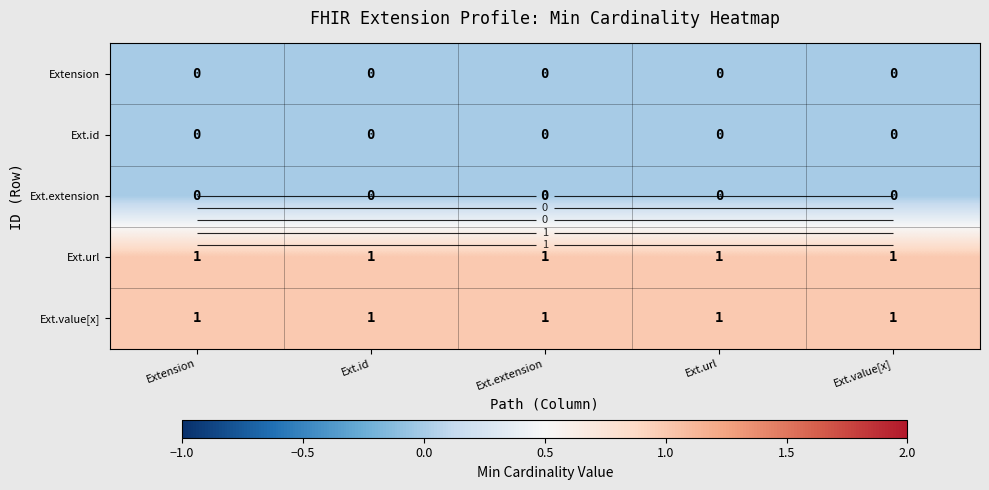

Rank the series at Ext.url from lowest to highest value.

Extension, Ext.id, Ext.extension, Ext.url, Ext.value[x]